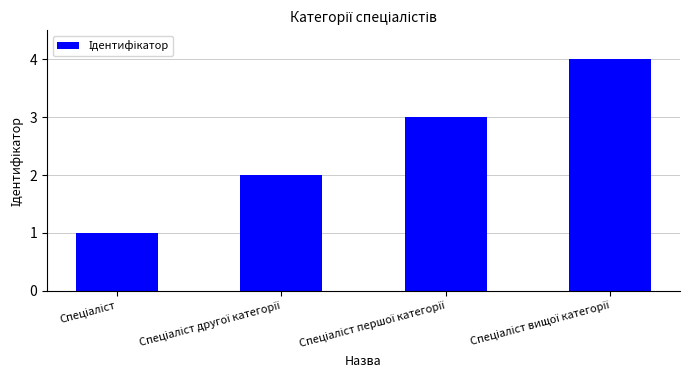

What is the greatest value displayed?

4